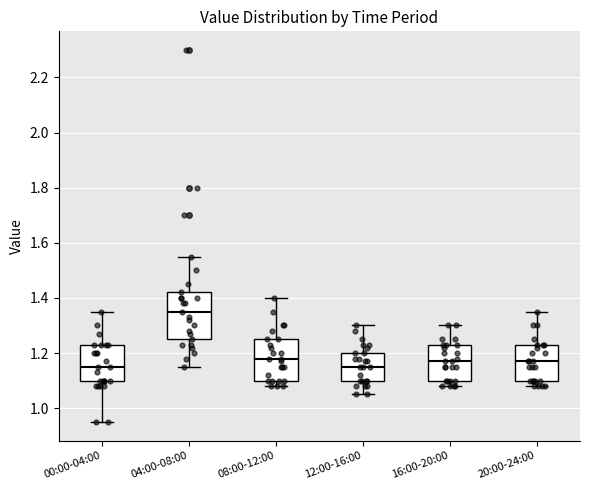

Which box's median line is the highest?

04:00-08:00